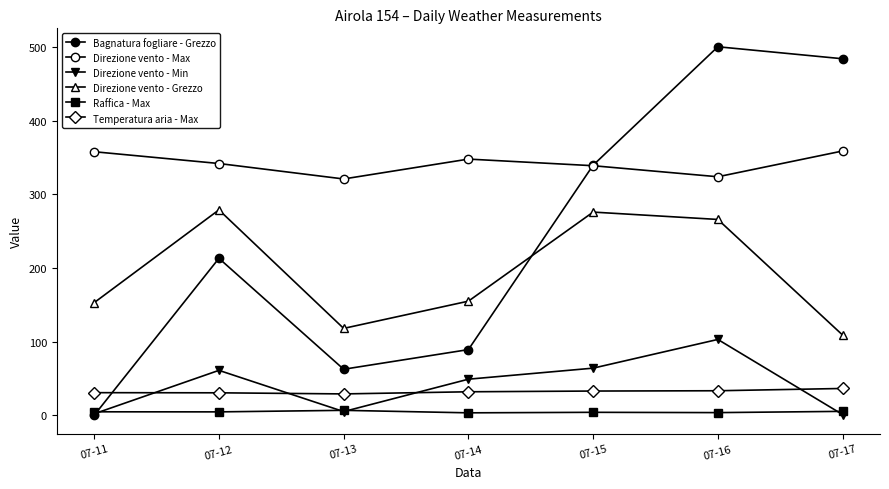

How many data points in Direzione vento - Grezzo are less than 155?

3